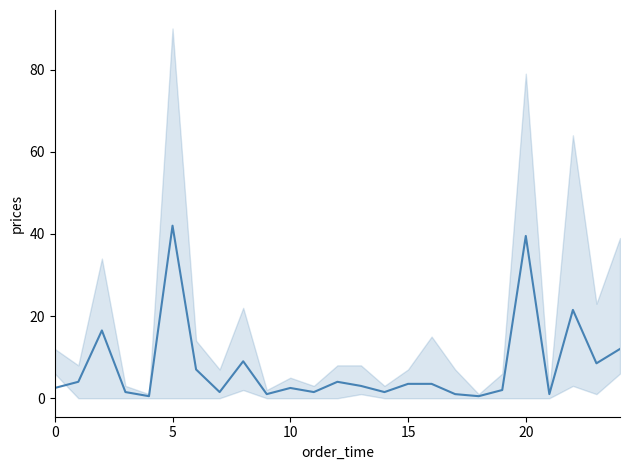

What is the difference between the second highest and second lowest values?

39.0